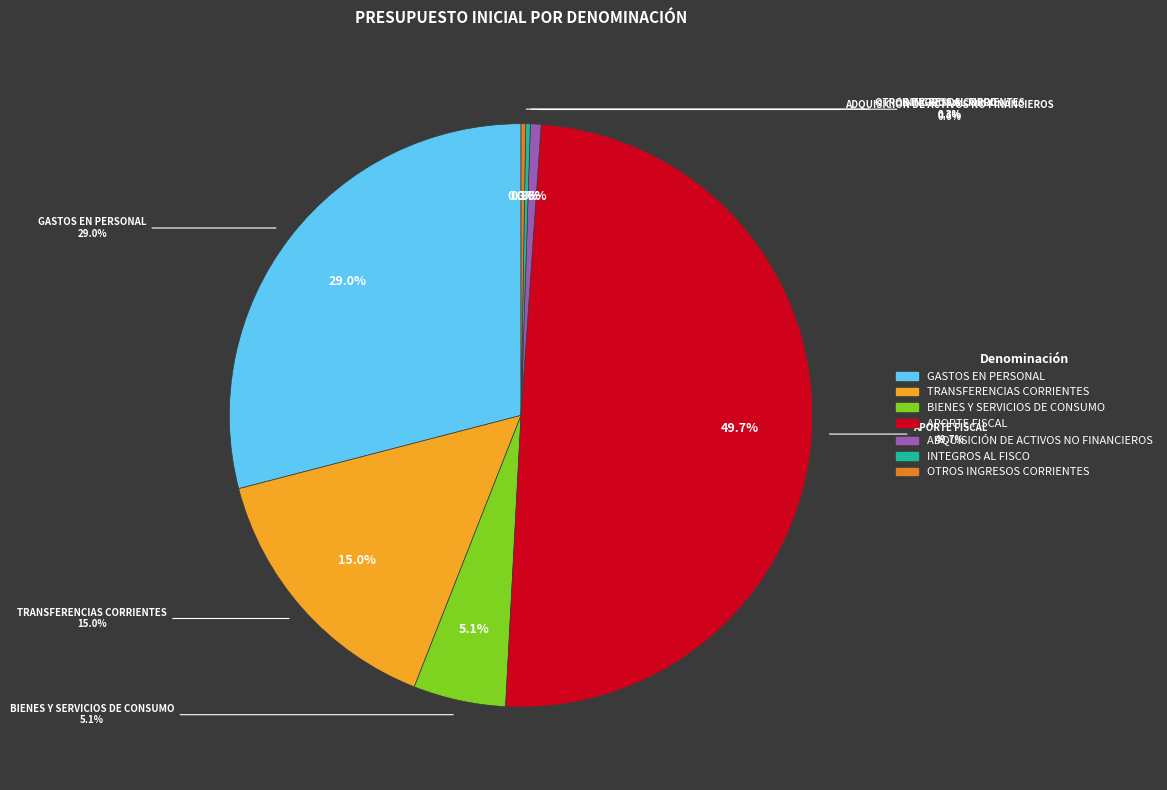

To the nearest percent, what is the combined percentage of BIENES Y SERVICIOS DE CONSUMO and OTROS INGRESOS CORRIENTES?

5%